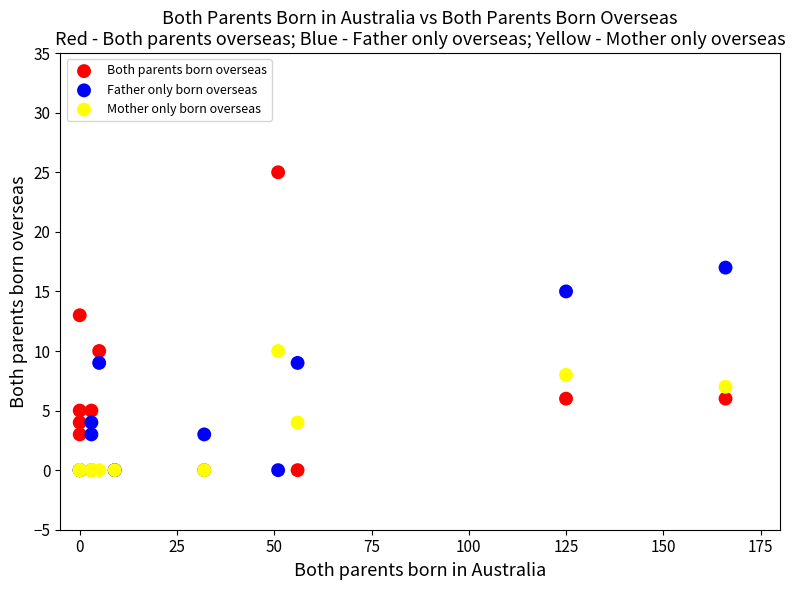

In the Both parents born overseas series, what Y value is closest to 12?

13